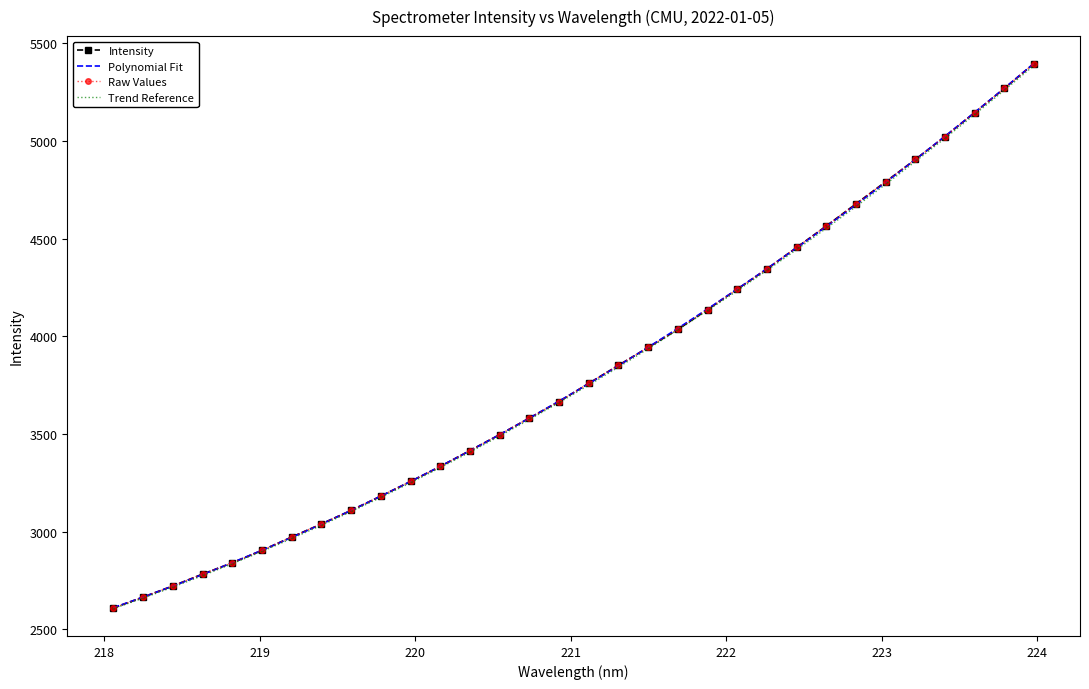

True or false: there are more than 2 points higher than both neighbors.

False